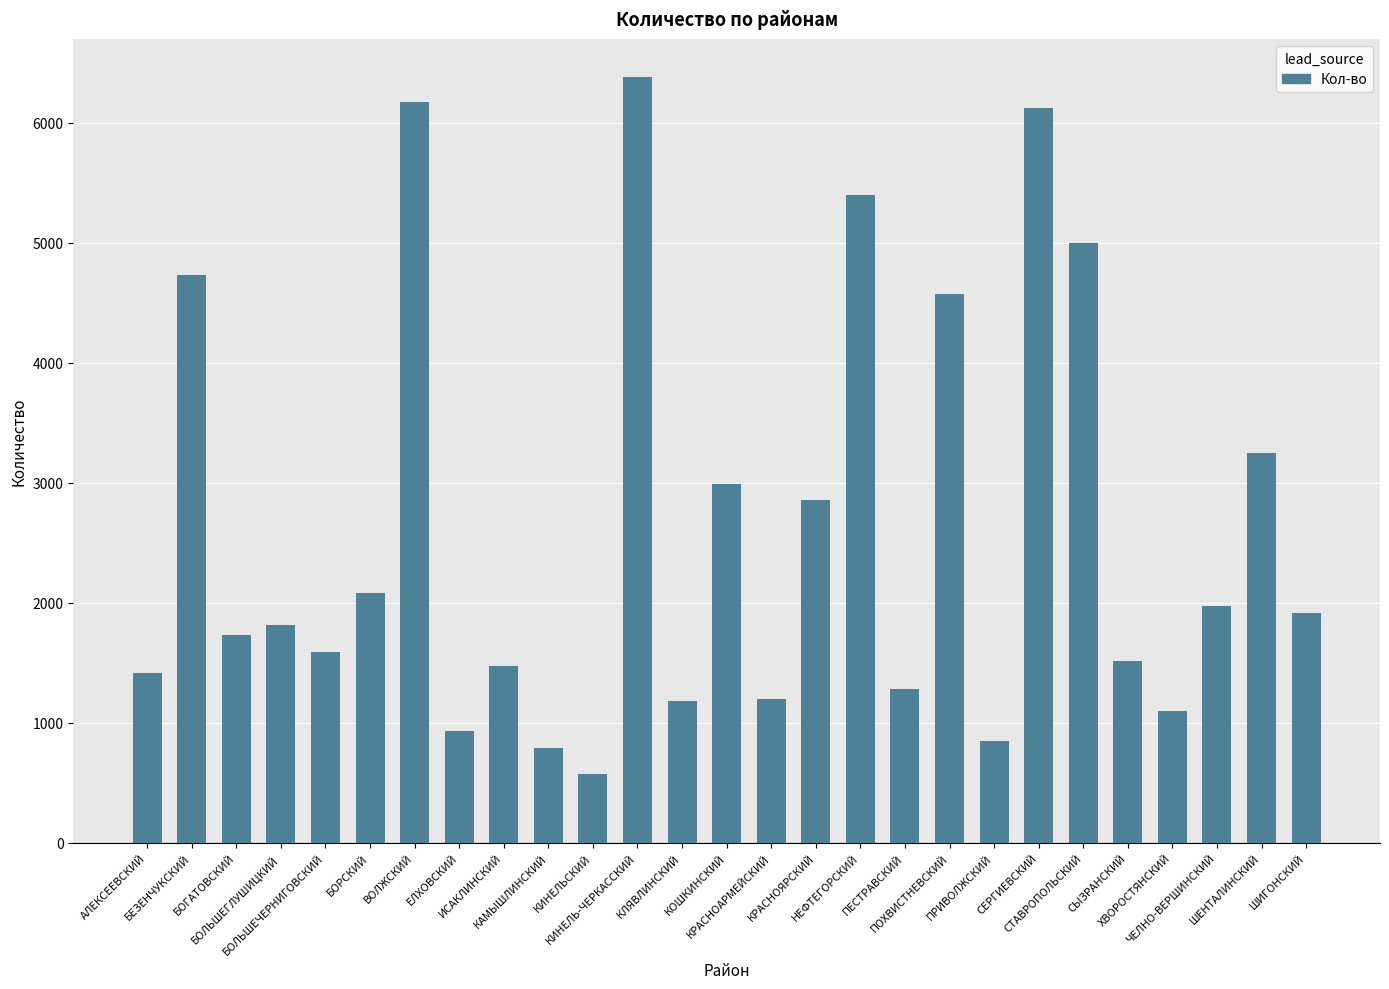

Is it true that the value at АЛЕКСЕЕВСКИЙ is 2240?

False